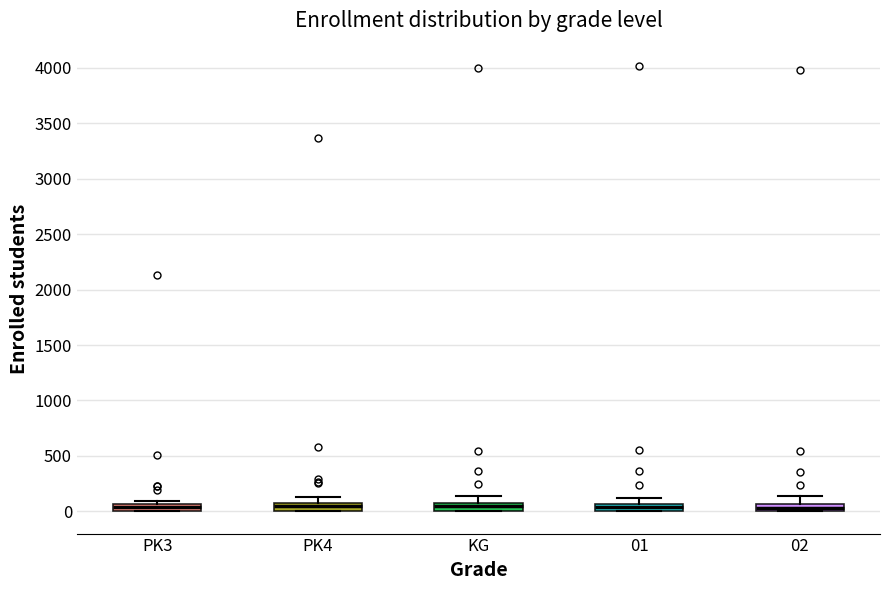

Where is the upper edge of the box for PK3 on the y-axis? The values are not printed on the chart, so give them approximately, as read against the axis.

50